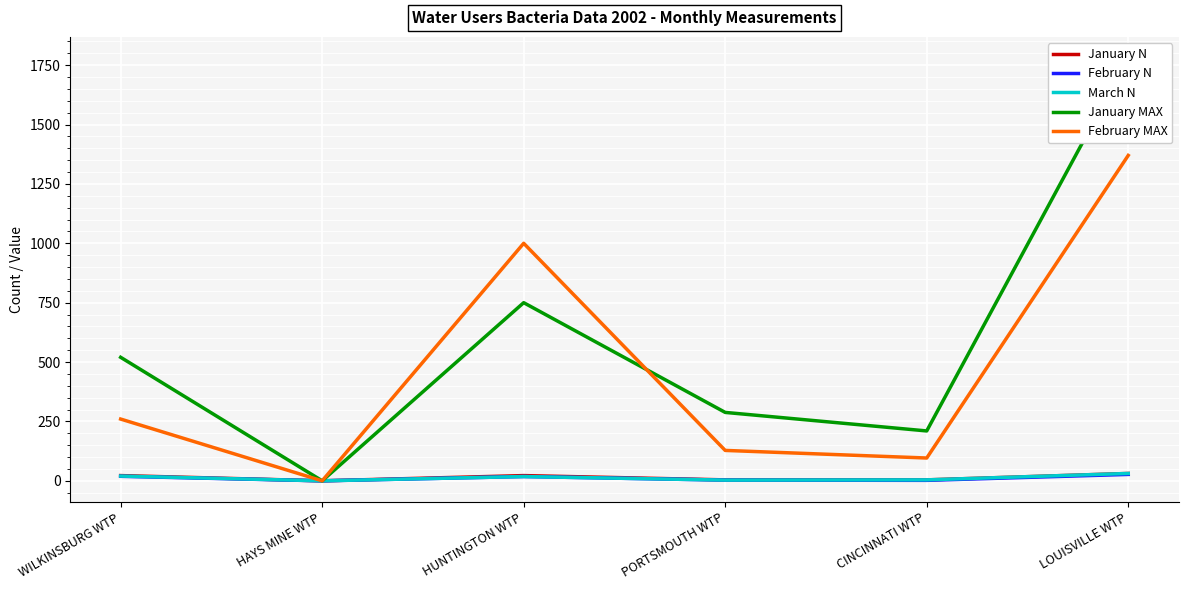

How many lines are shown in the chart?

5